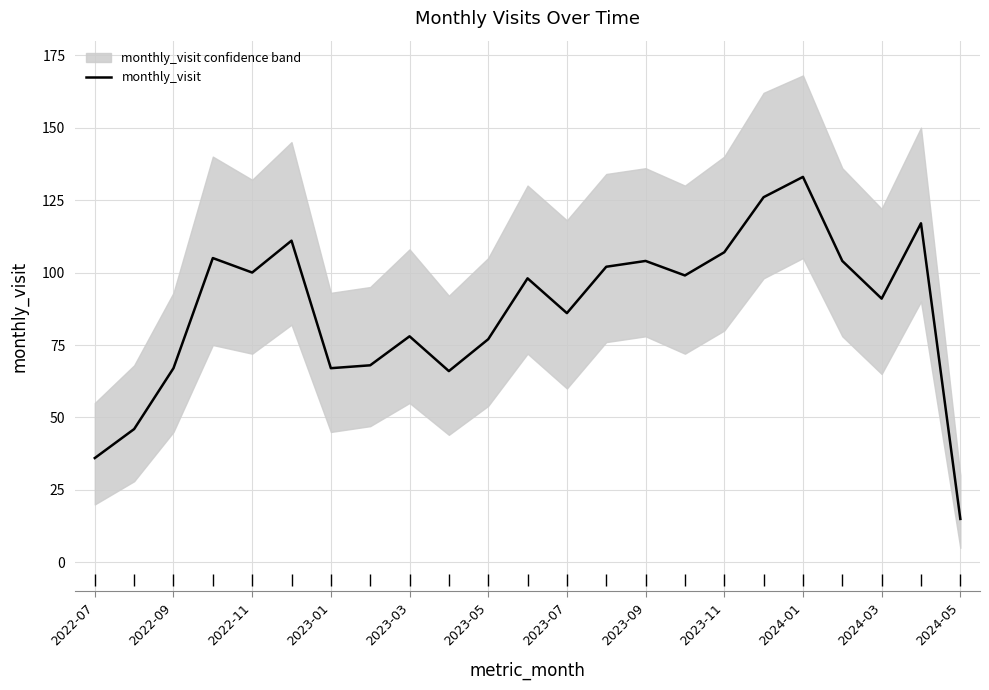

The monthly_visit series shows 117 at 2023-05. True or false?

False